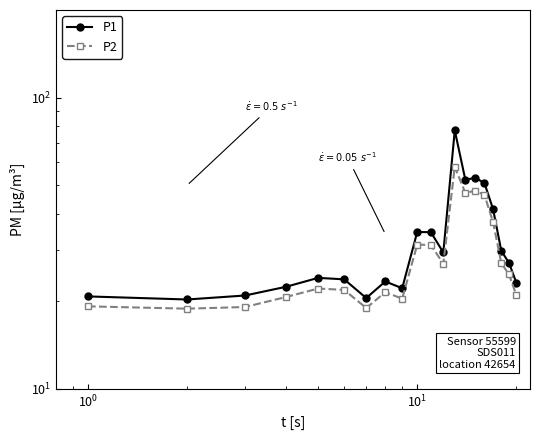

True or false: P1 and P2 cross at least once.

False